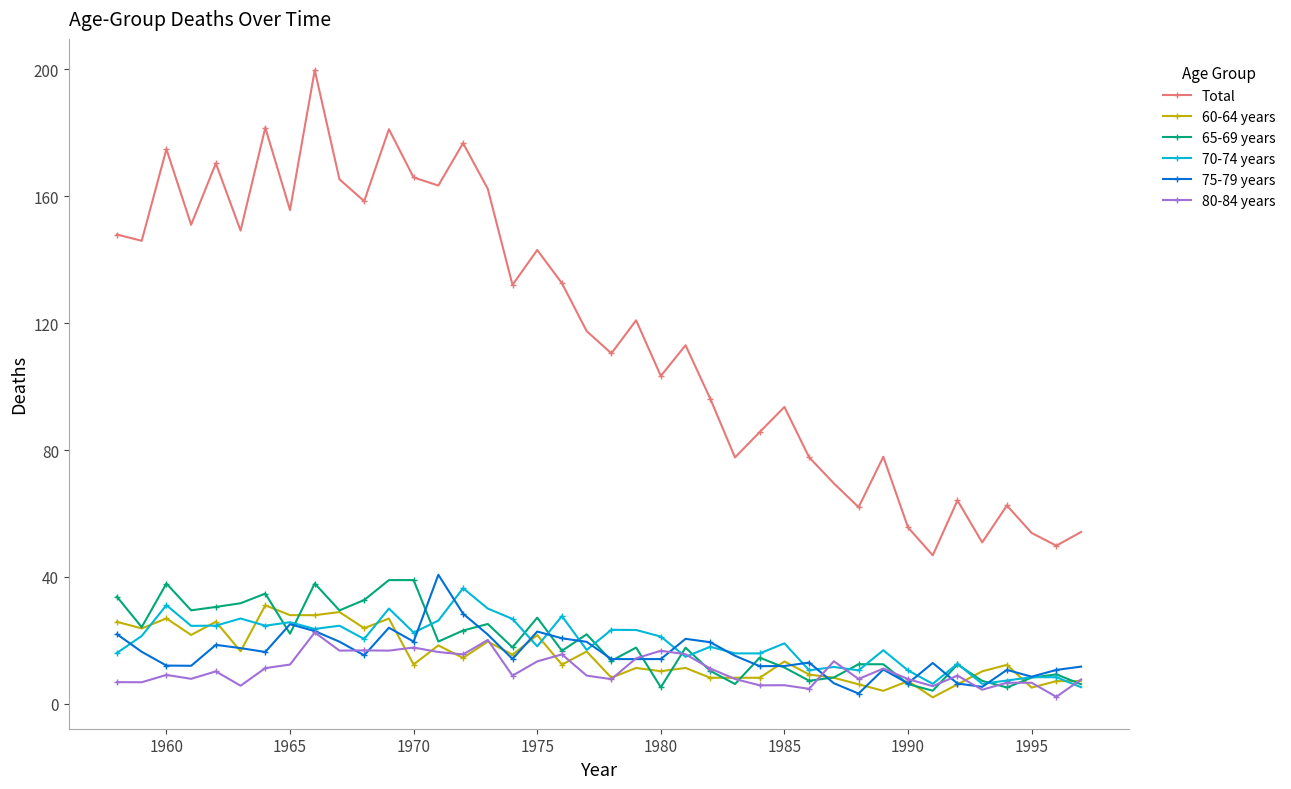

Which series has the largest total across all categories?

Total